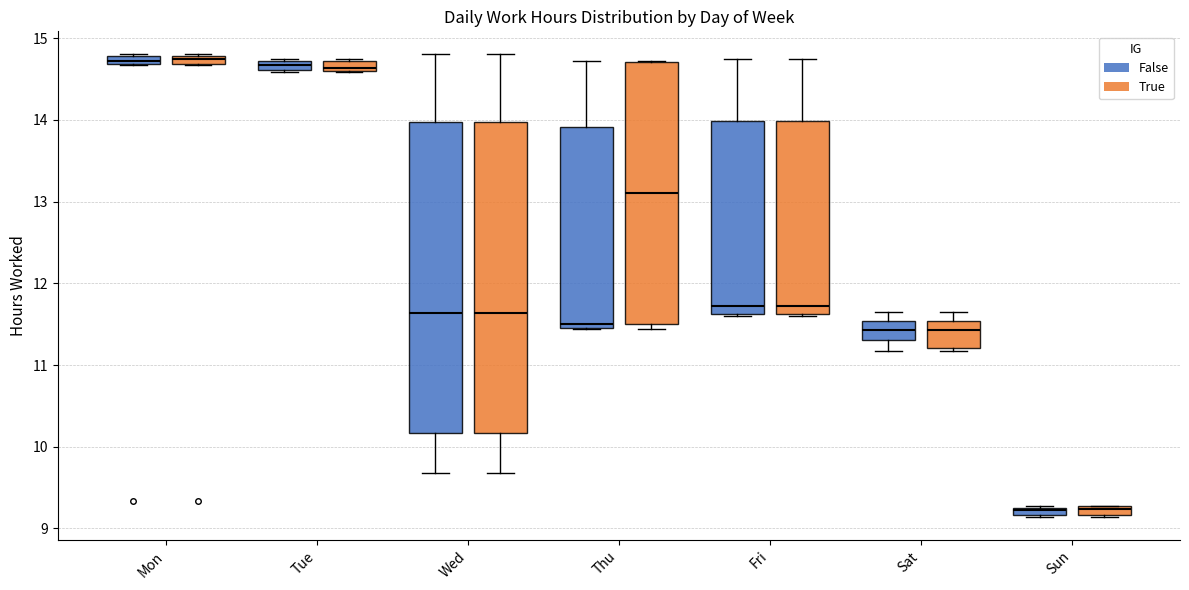

Where is the upper edge of the box for Mon (True) on the y-axis? The values are not printed on the chart, so give them approximately, as read against the axis.

14.8